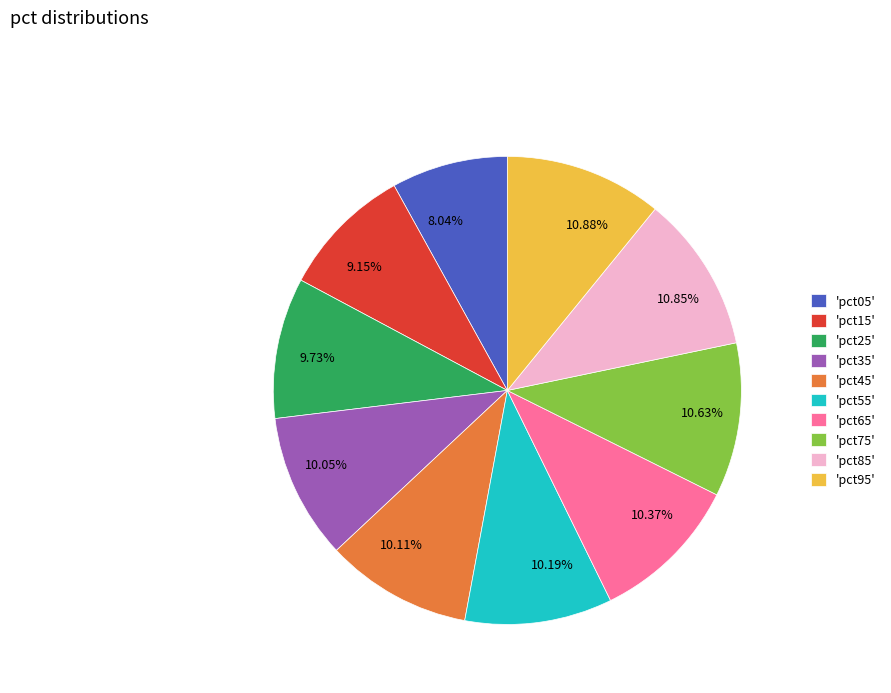

Does any single category account for the majority?

No